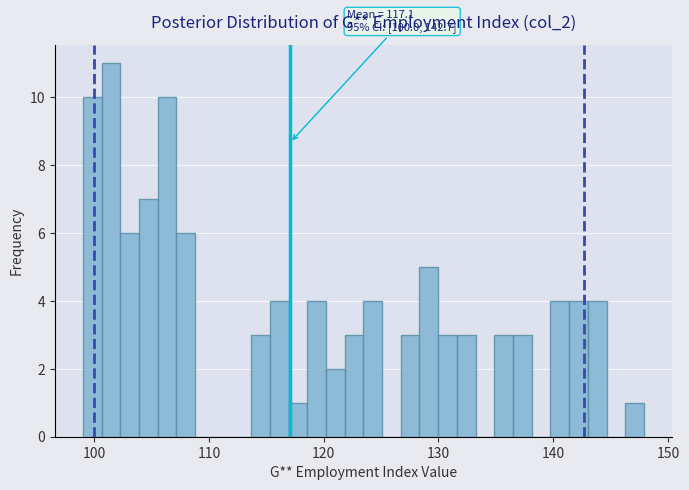

Around what value on the x-axis is the tallest bar? Give the approximate position of its centre, as read against the axis.

101